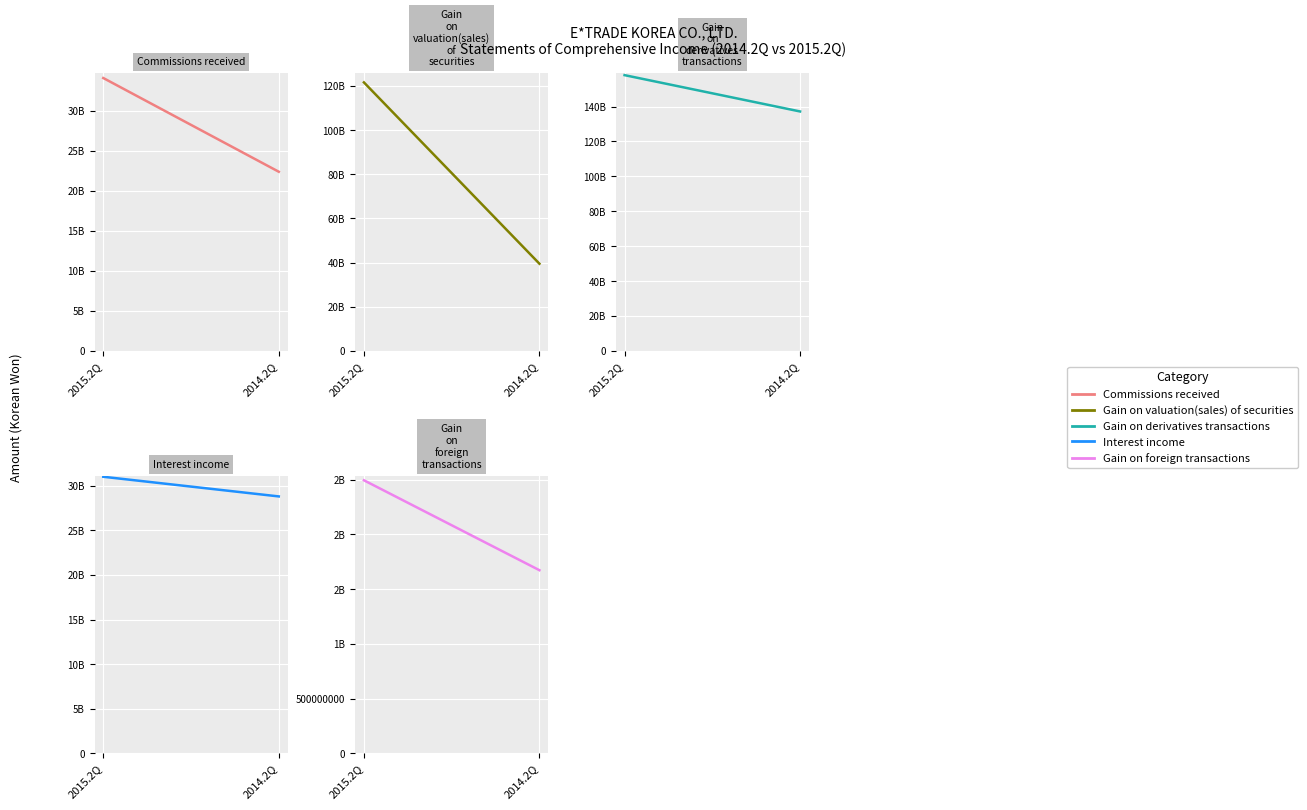

At 2014.2Q, list the series in order from largest to smallest.

Gain on derivatives transactions, Gain on valuation(sales) of securities, Interest income, Commissions received, Gain on foreign transactions